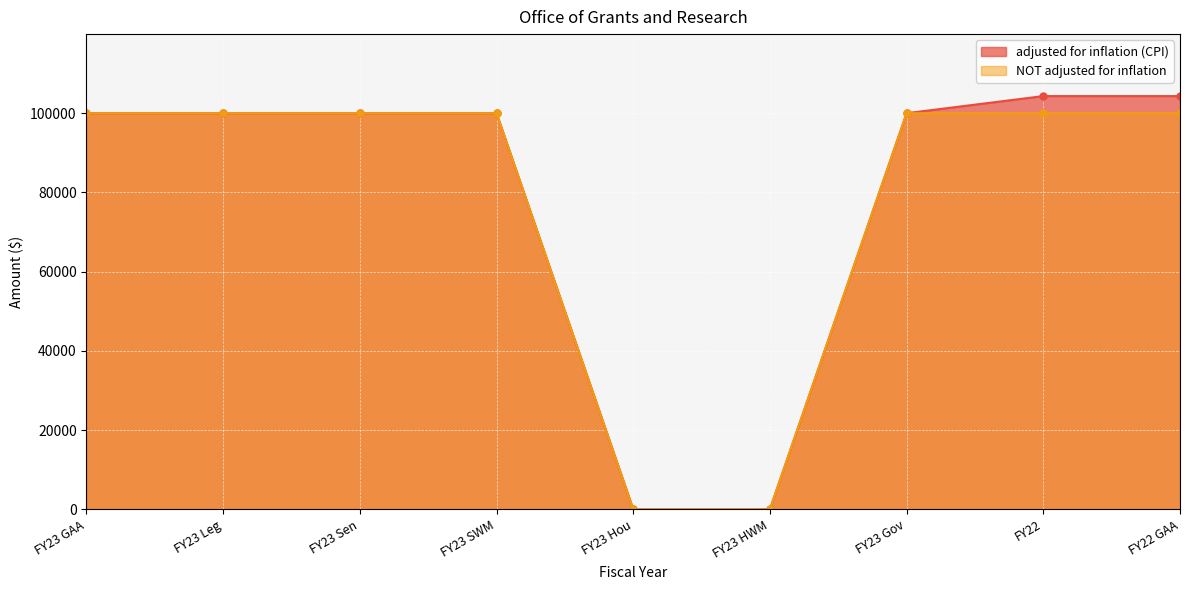

What value does the NOT adjusted for inflation series have at FY23 Gov, to the nearest 100?

100000